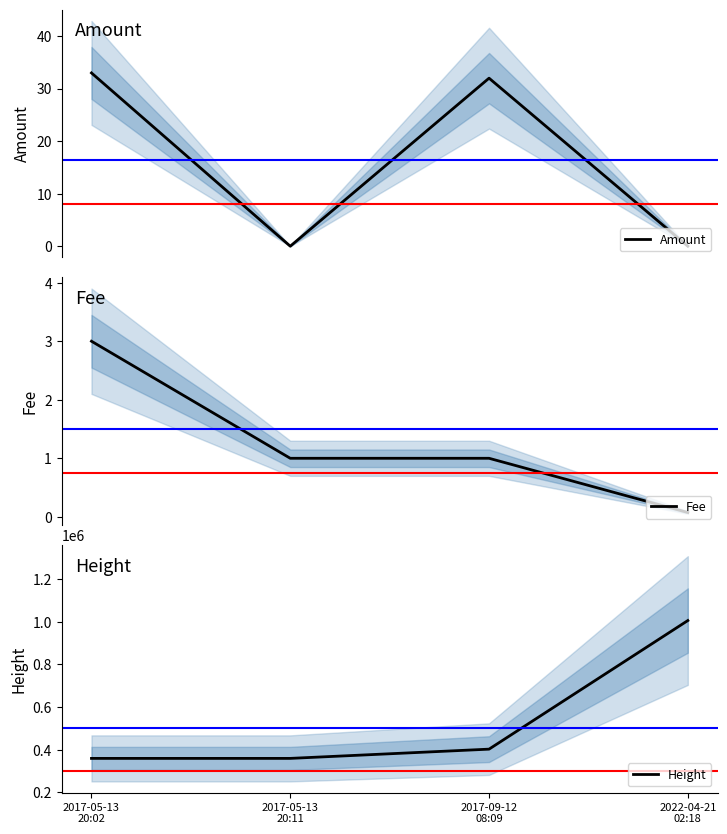

What is the value of the Fee point at the 4th from the left?

0.1